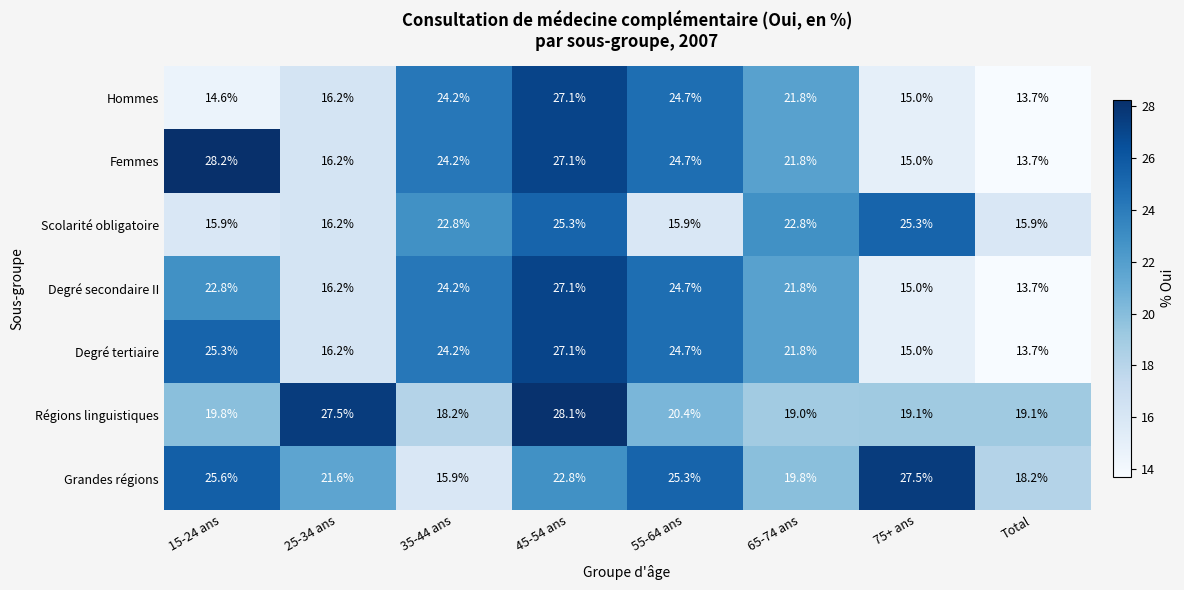

Which series has the largest total across all categories?

Grandes régions